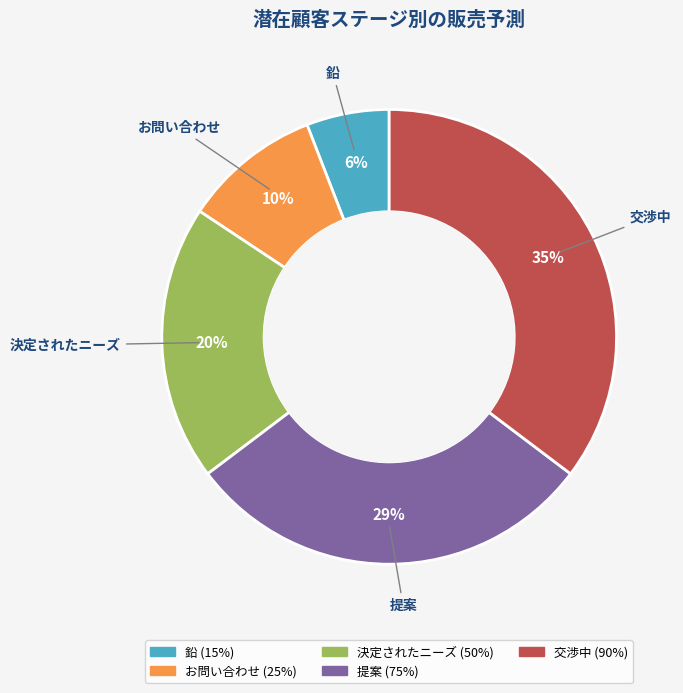

How many slices are in this pie chart?

5